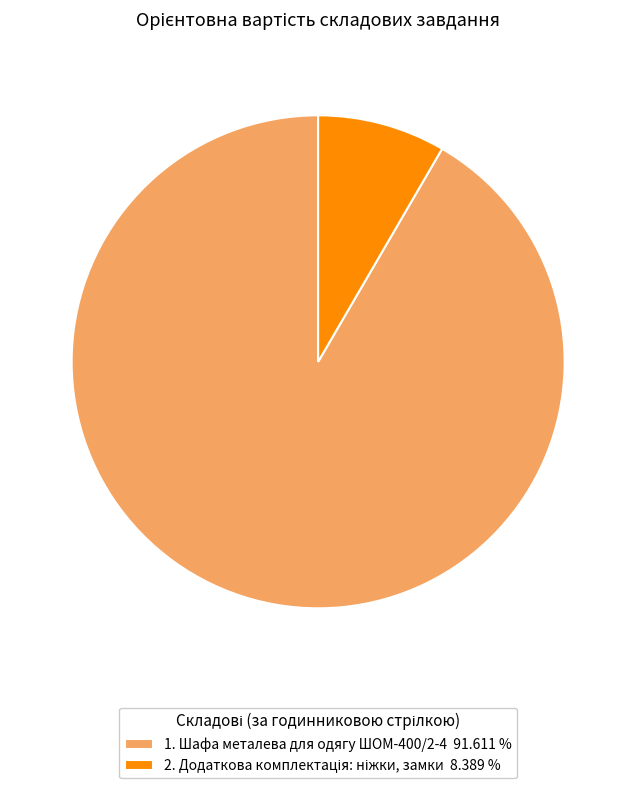

What is the largest slice in the pie chart?

1. Шафа металева для одягу ШОМ-400/2-4